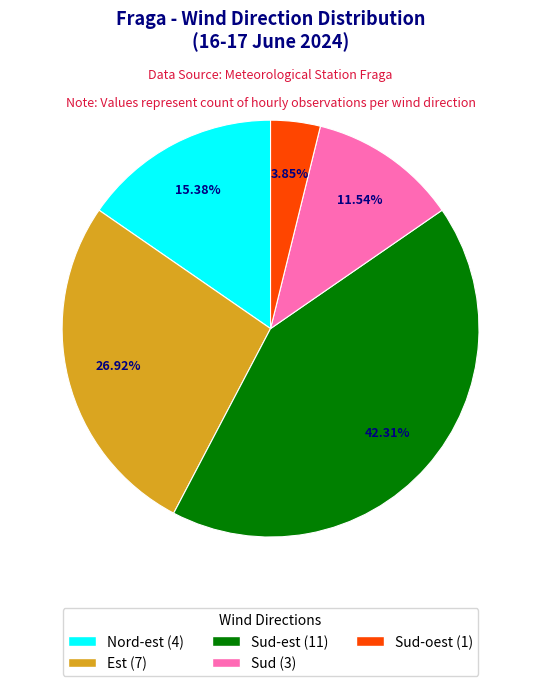

How many segments does this pie chart have?

5